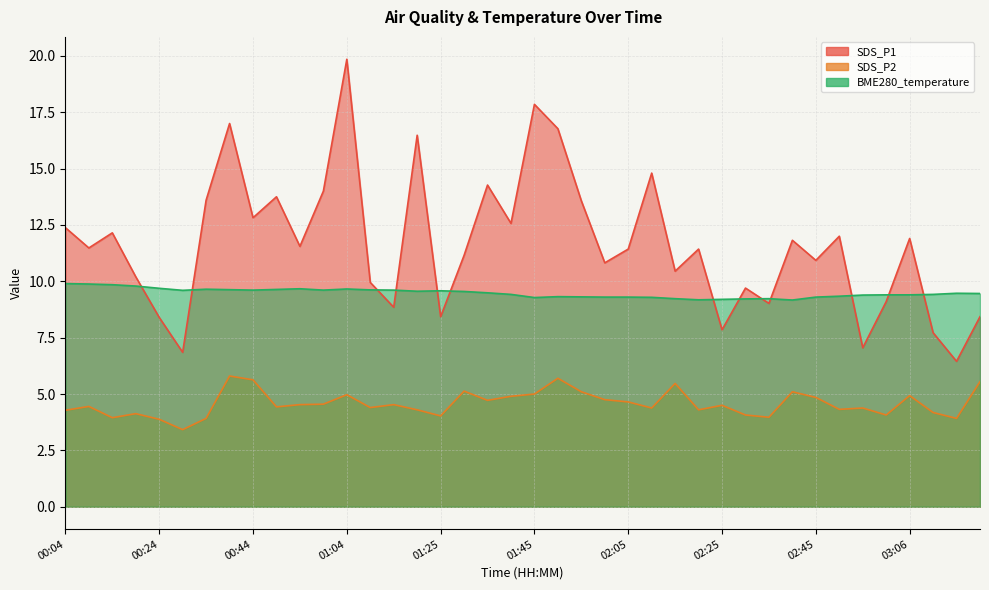

Which series has the widest spread of values?

SDS_P1